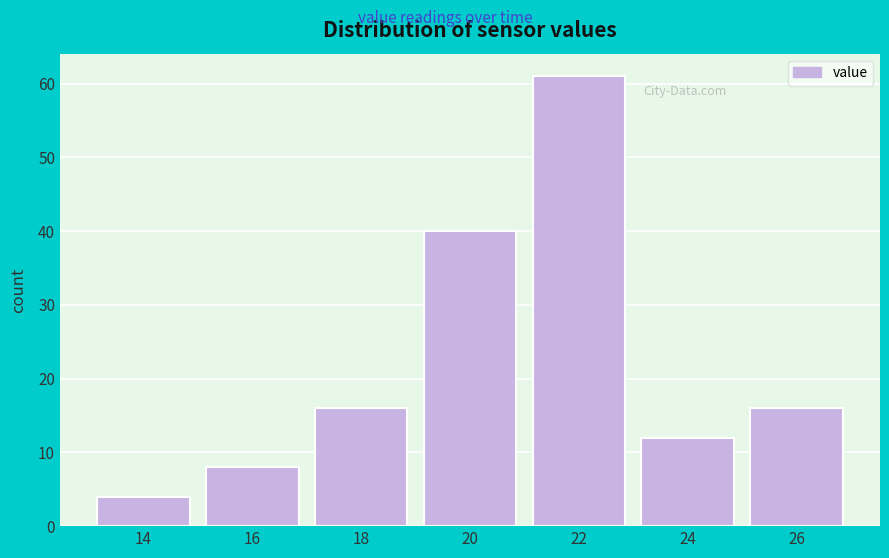

Reading left to right, extract all data points from this chart.

14=4	16=8	18=16	20=40	22=61	24=12	26=16